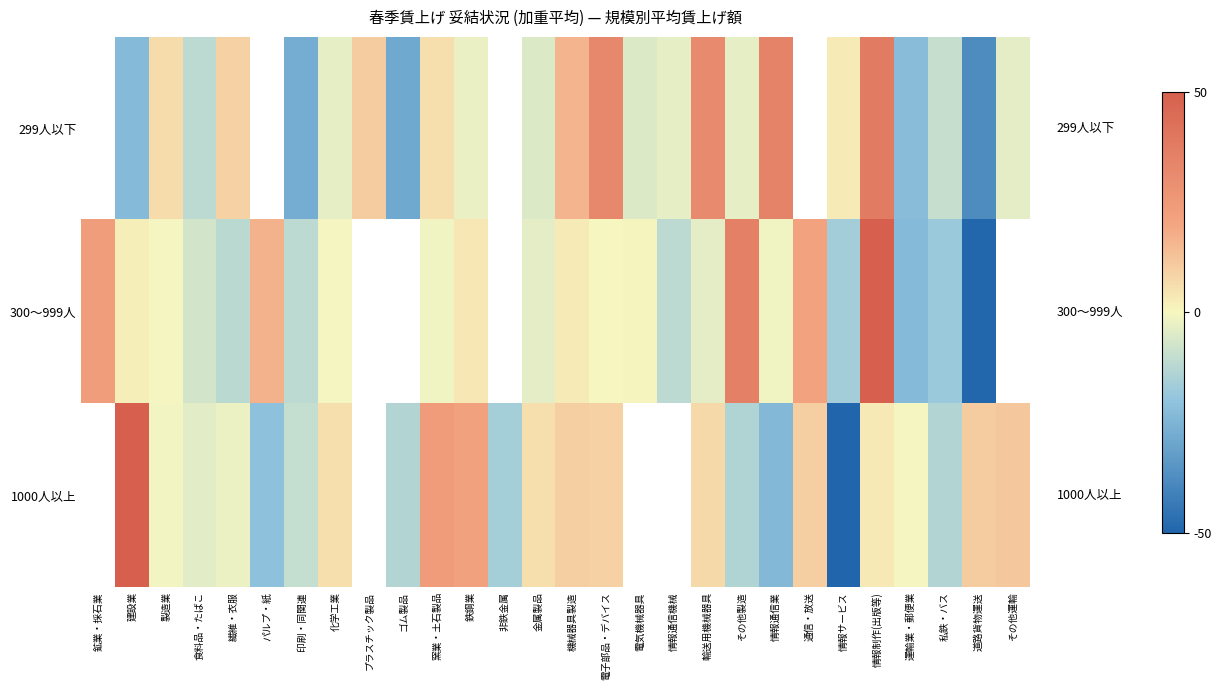

Which category has the lowest value across all series?

情報サービス